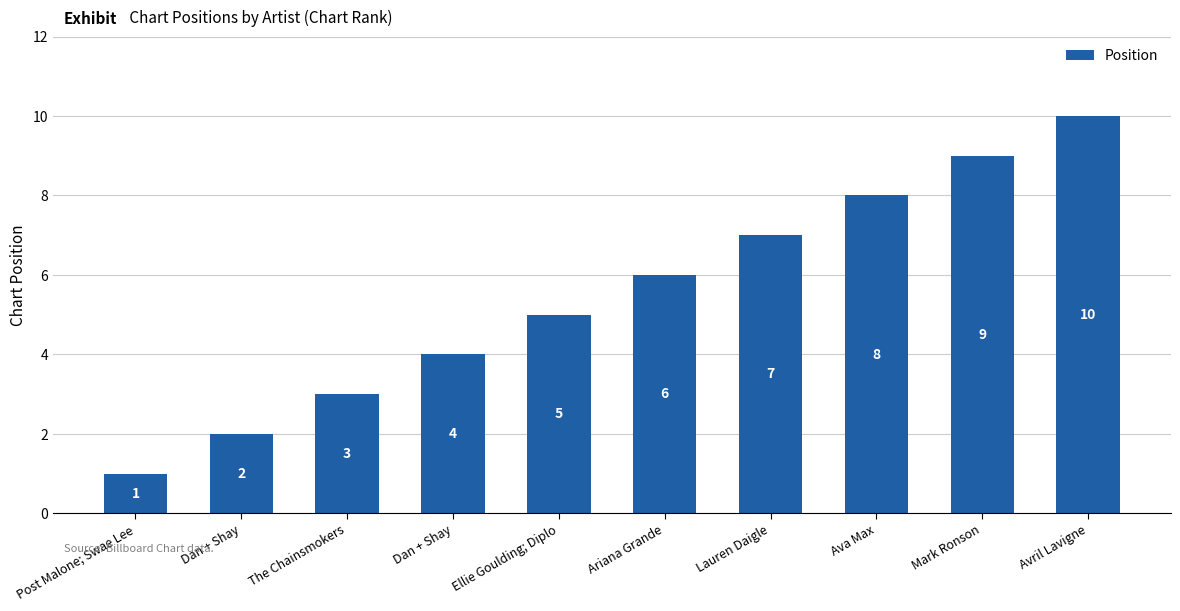

Reading right to left, list all the values displayed in this chart.

Avril Lavigne=10	Mark Ronson=9	Ava Max=8	Lauren Daigle=7	Ariana Grande=6	Ellie Goulding; Diplo=5	Dan + Shay=4	The Chainsmokers=3	Dan + Shay=2	Post Malone; Swae Lee=1